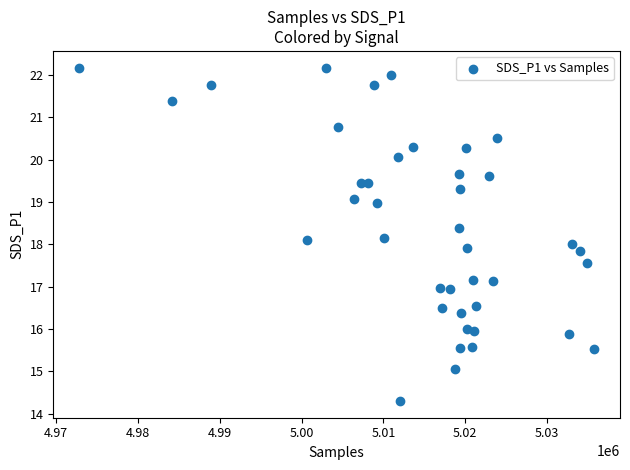

What is the range of Y values (max minus min)?

7.9